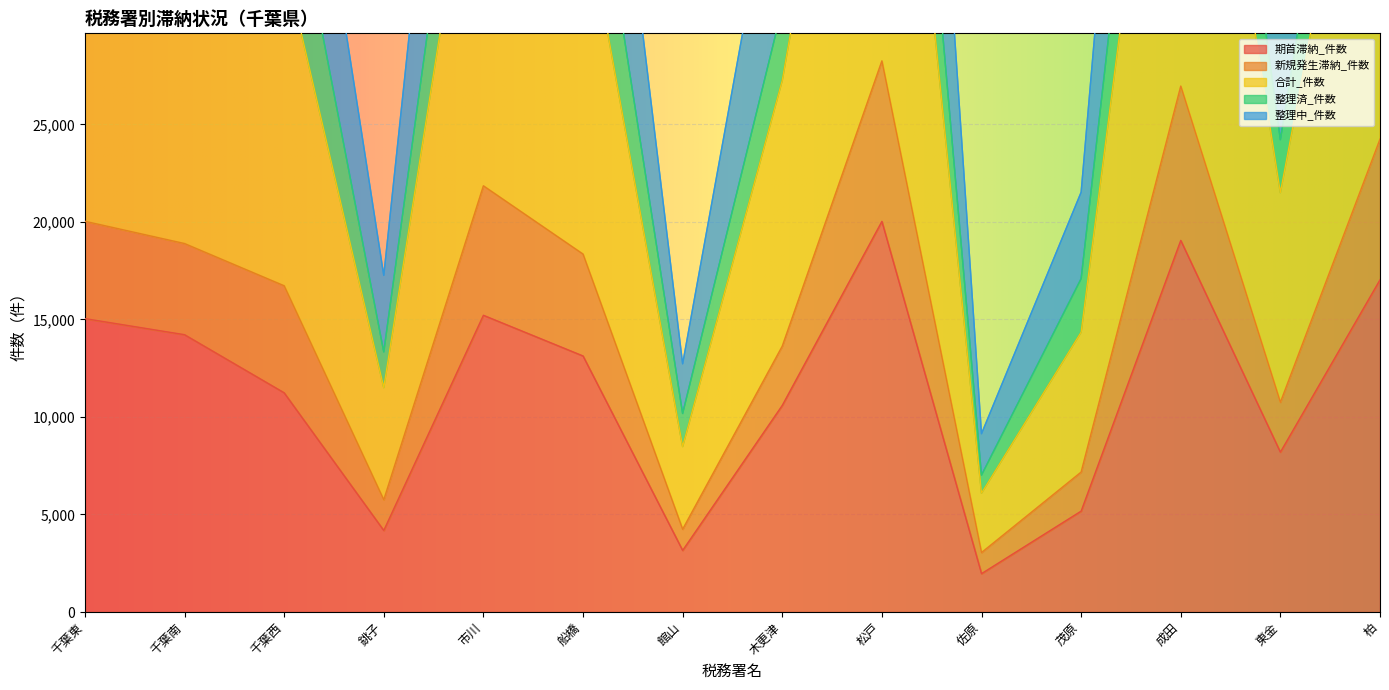

How many interior local peaks does the 合計_件数 series have?

3